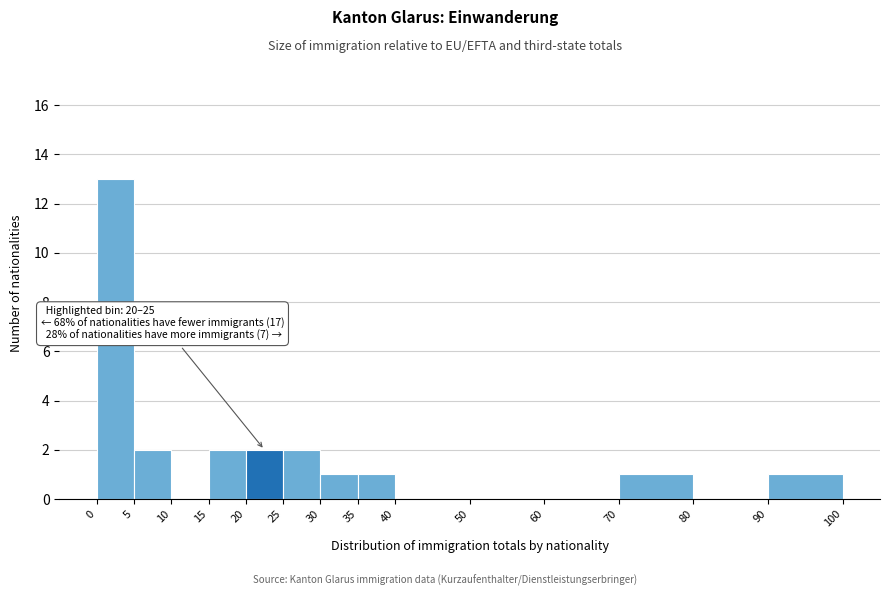

Which range on the x-axis has the tallest bar?

0 to 5